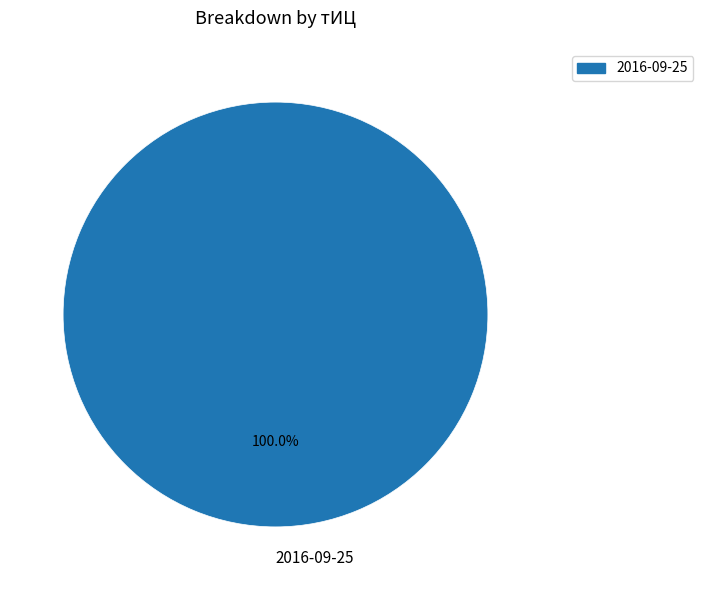

Rank the categories by value from highest to lowest.

2016-09-25